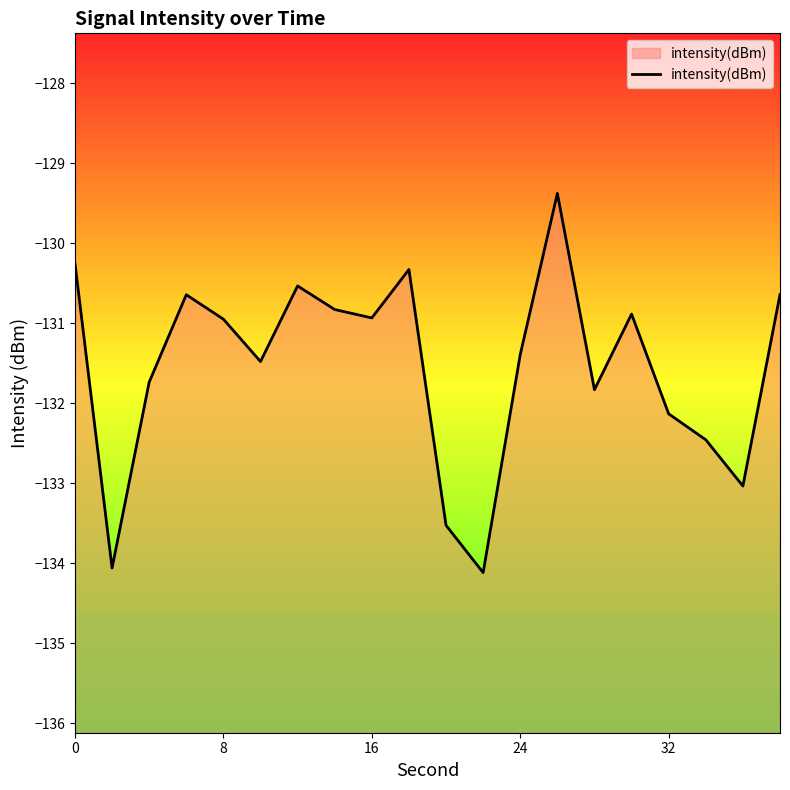

What is the difference between the maximum and minimum values?

4.7